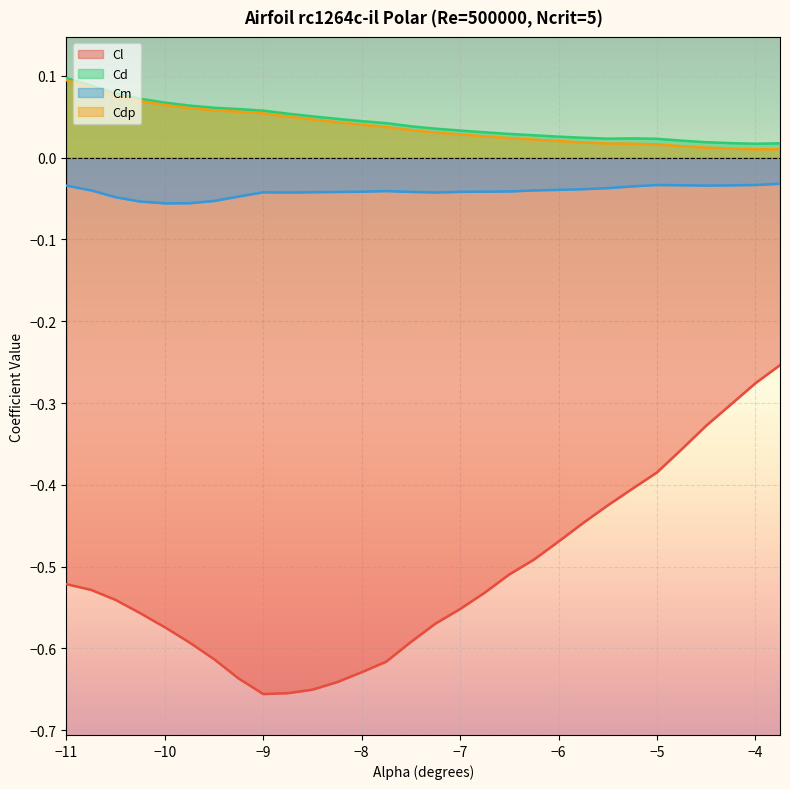

How many lines are shown in the chart?

4